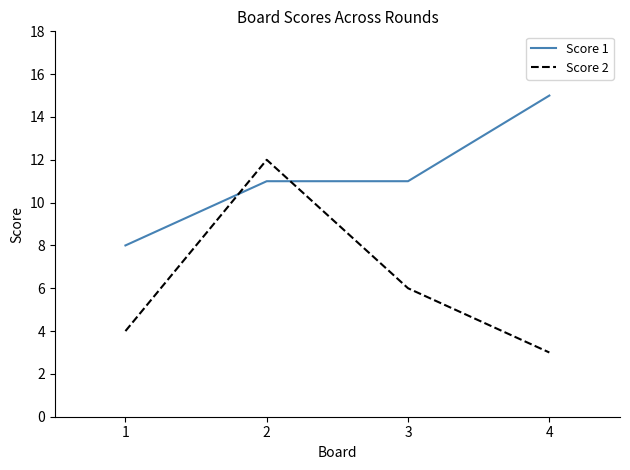

Reading left to right, extract all data points from this chart.

Score 1: 8	11	11	15
Score 2: 4	12	6	3